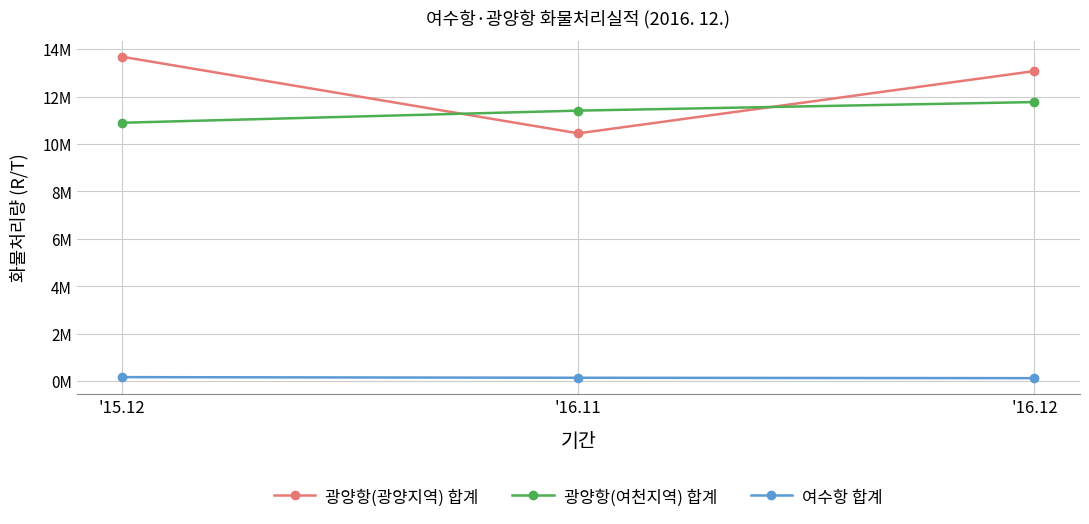

List the labels in order of 광양항(여천지역) 합계 value, smallest first.

'15.12, '16.11, '16.12